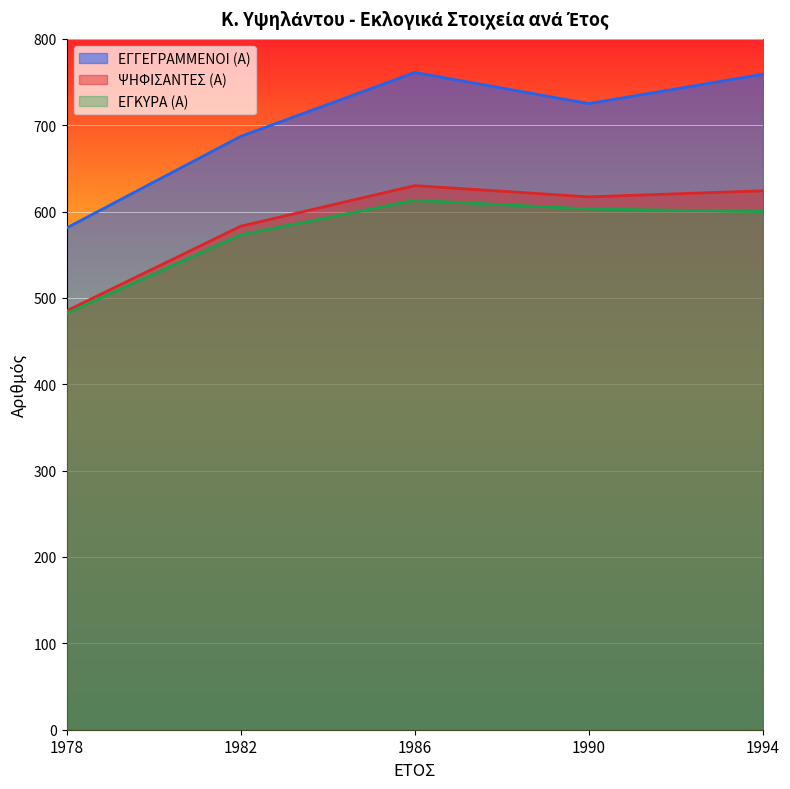

What value does the ΕΓΓΕΓΡΑΜΜΕΝΟΙ (Α) series have at 1990, to the nearest 10?

720